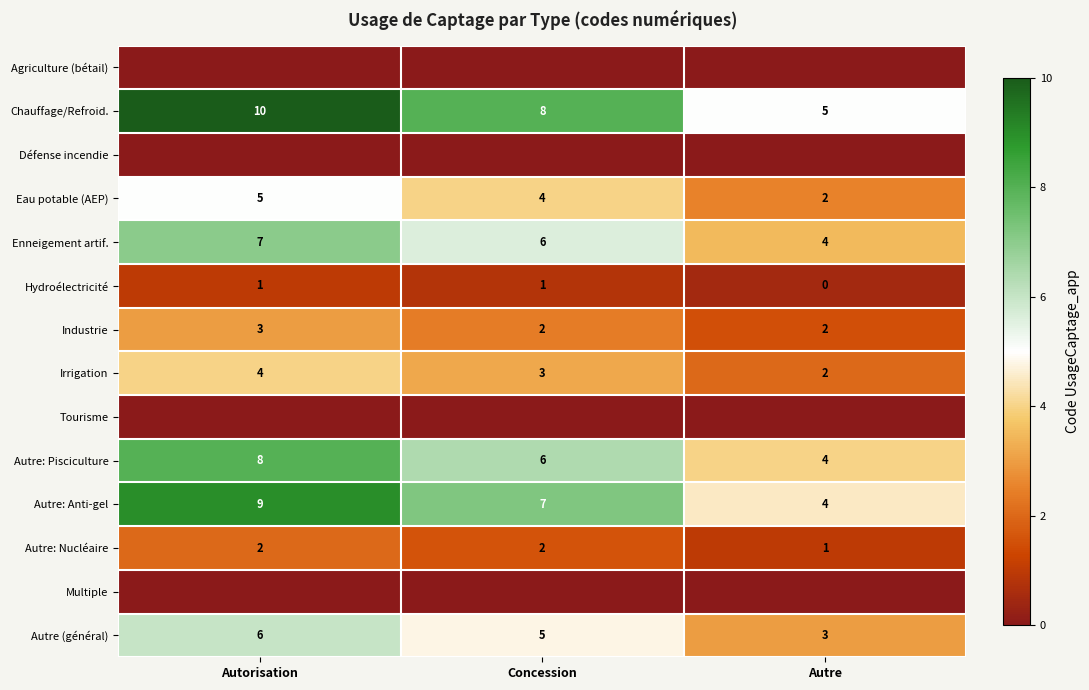

Count the number of categories in the chart.

3